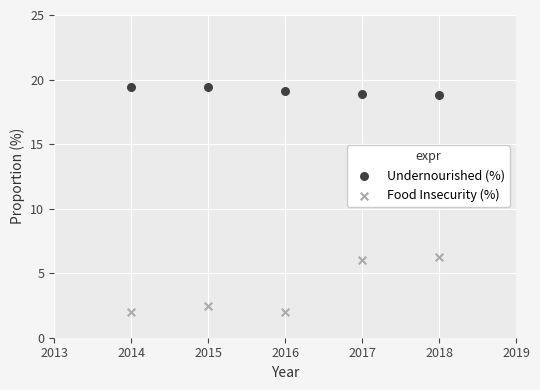

Which series reaches the maximum Y coordinate?

Undernourished (%)